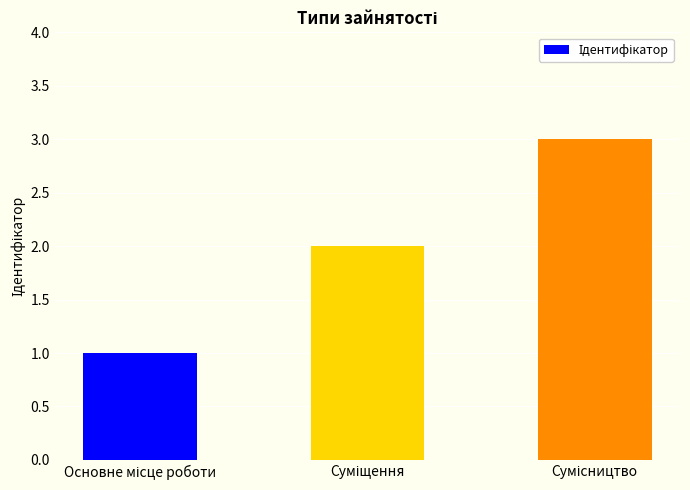

What is the difference between the maximum and minimum values?

2